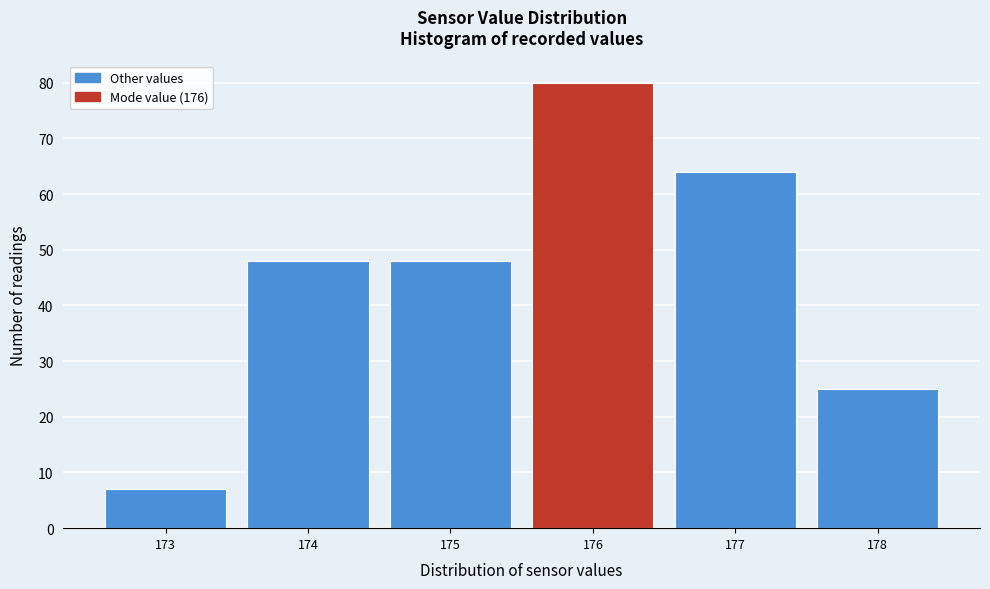

Reading left to right, transcribe this chart: for each bar, give the range it covers on the x-axis and its height. The values are not printed on the chart, so give them approximately, as read against the axis.

172.5 to 173.5: 7
173.5 to 174.5: 48
174.5 to 175.5: 48
175.5 to 176.5: 80
176.5 to 177.5: 64
177.5 to 178.5: 25